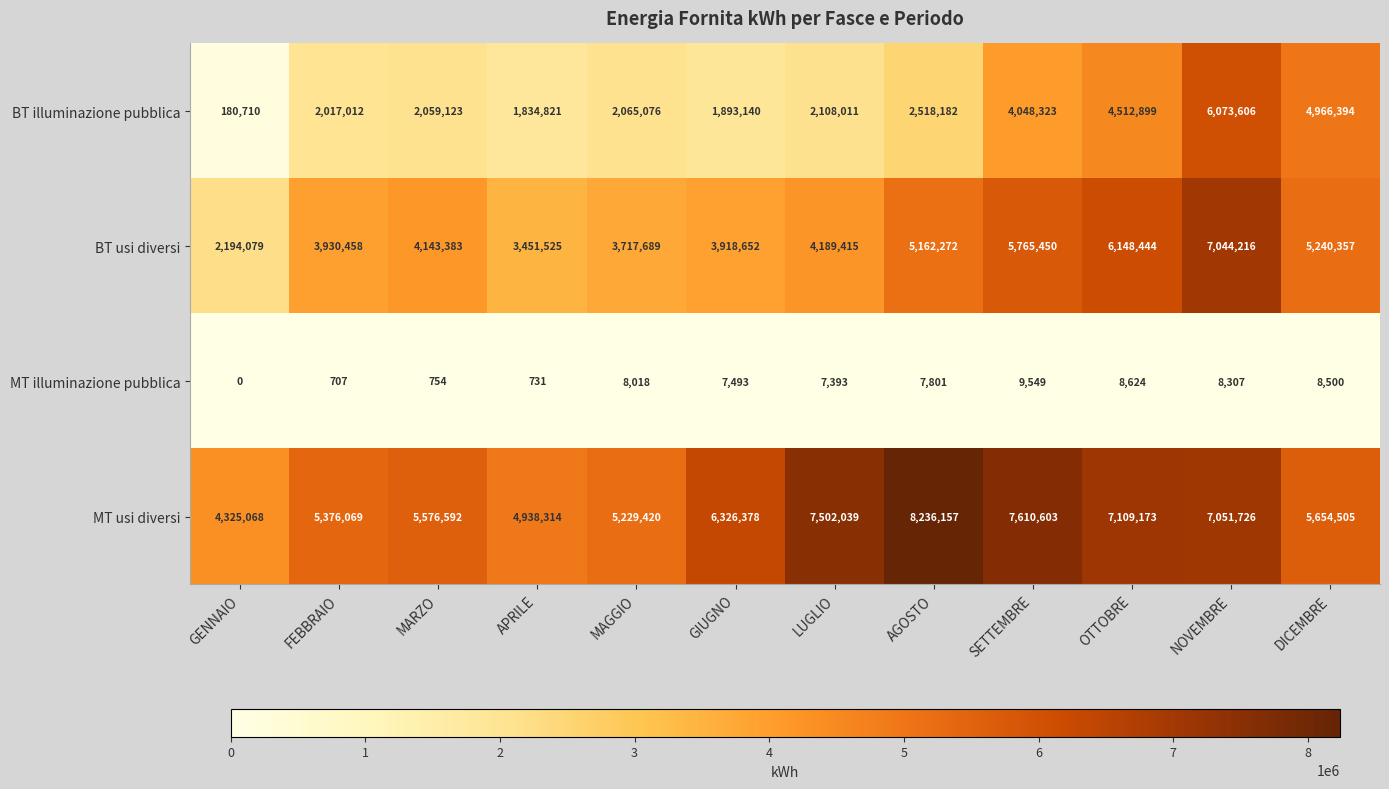

The value of MT illuminazione pubblica at APRILE is 1120. True or false?

False